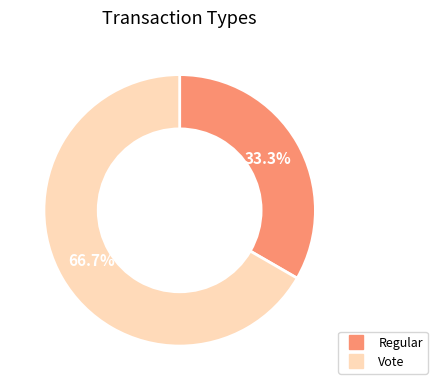

True or false: Regular accounts for 44% of the total.

False